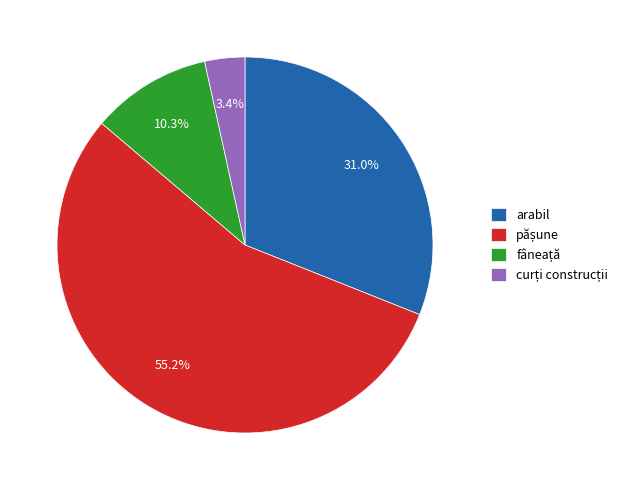

How many segments does this pie chart have?

4